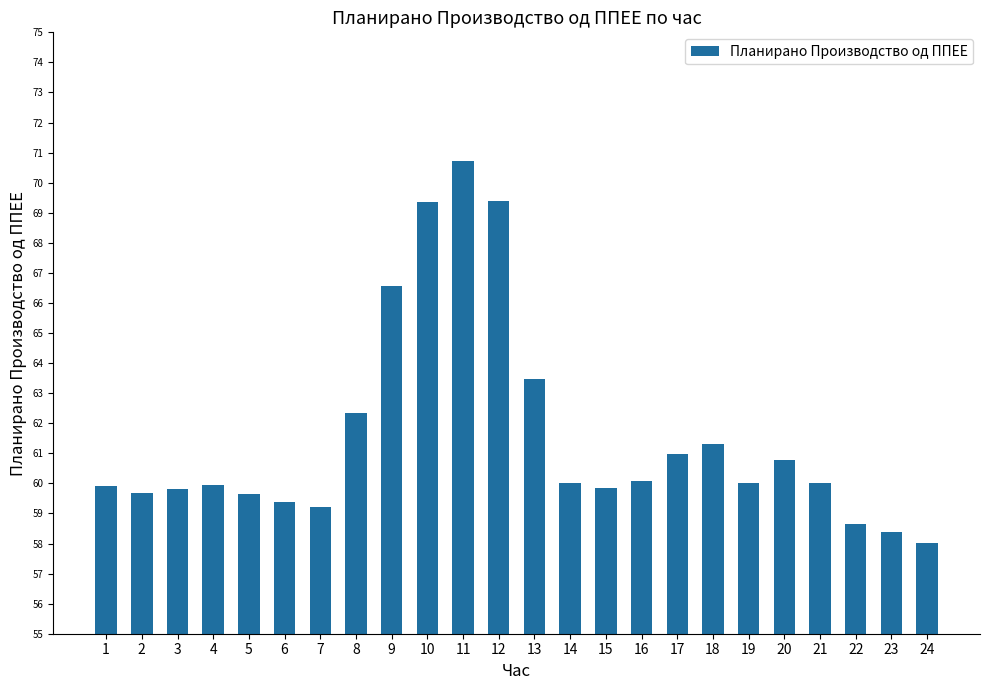

Where is the data nearest to the value 64?

13